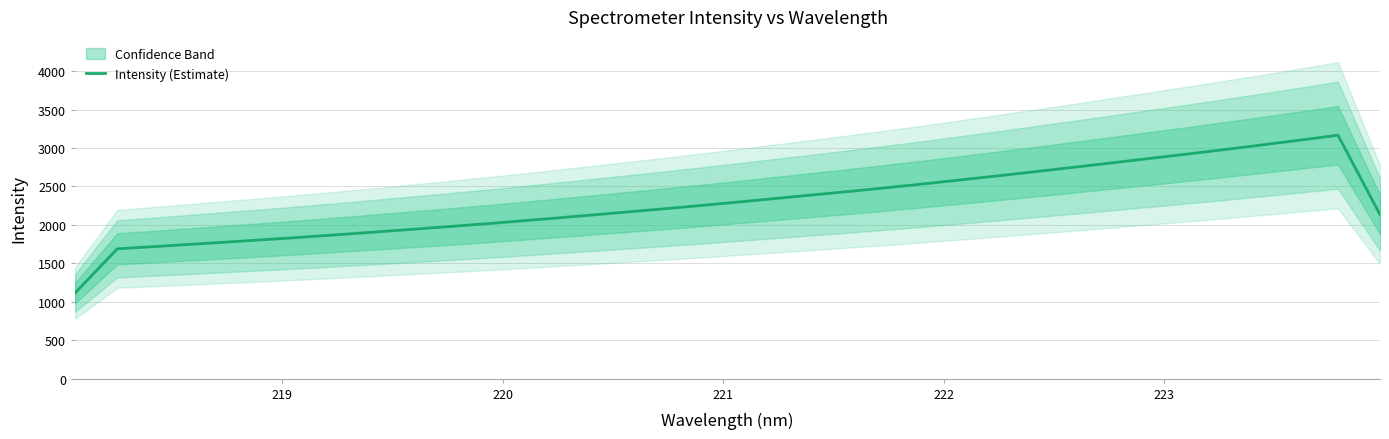

Reading left to right, extract all data points from this chart.

1114.8	1688.3	1721.6	1755.7	1790.1	1825.4	1862.8	1902.0	1941.8	1982.7	2025.0	2069.5	2115.4	2162.5	2209.6	2258.6	2310.0	2362.3	2414.5	2467.8	2524.2	2582.8	2642.5	2703.9	2766.6	2830.2	2893.8	2958.8	3026.0	3095.1	3165.6	2133.8